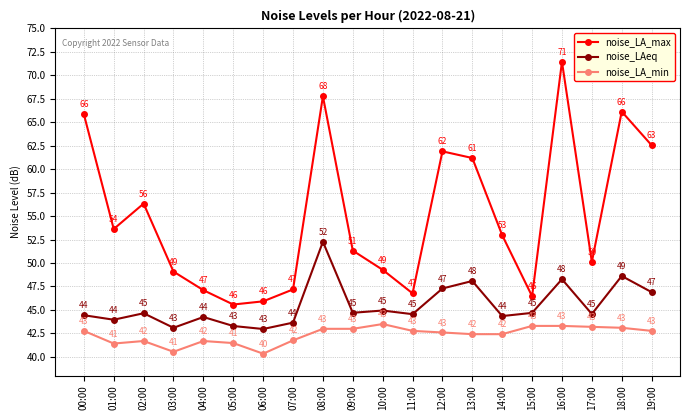

What is the highest value of the noise_LA_max series?

71.5